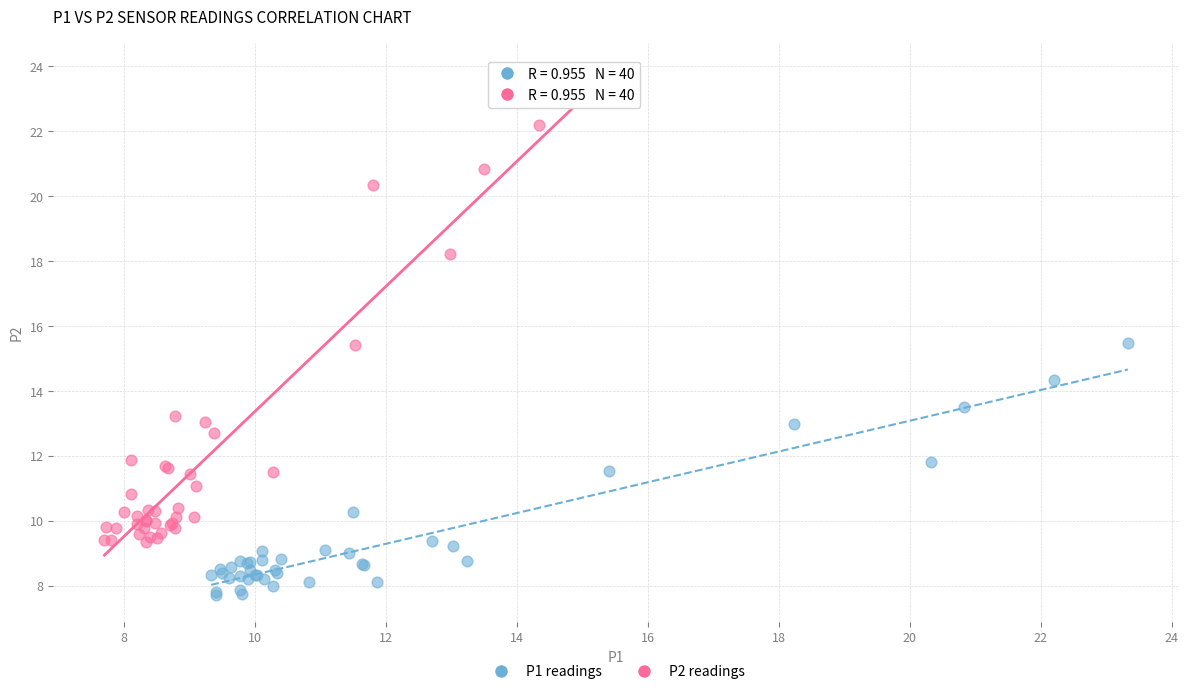

Which series has the widest spread of Y values?

P2 readings